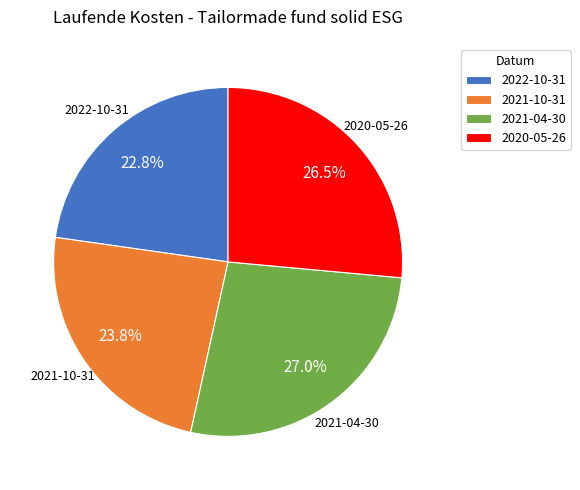

Does 2021-04-30 account for over 50% of the chart?

No